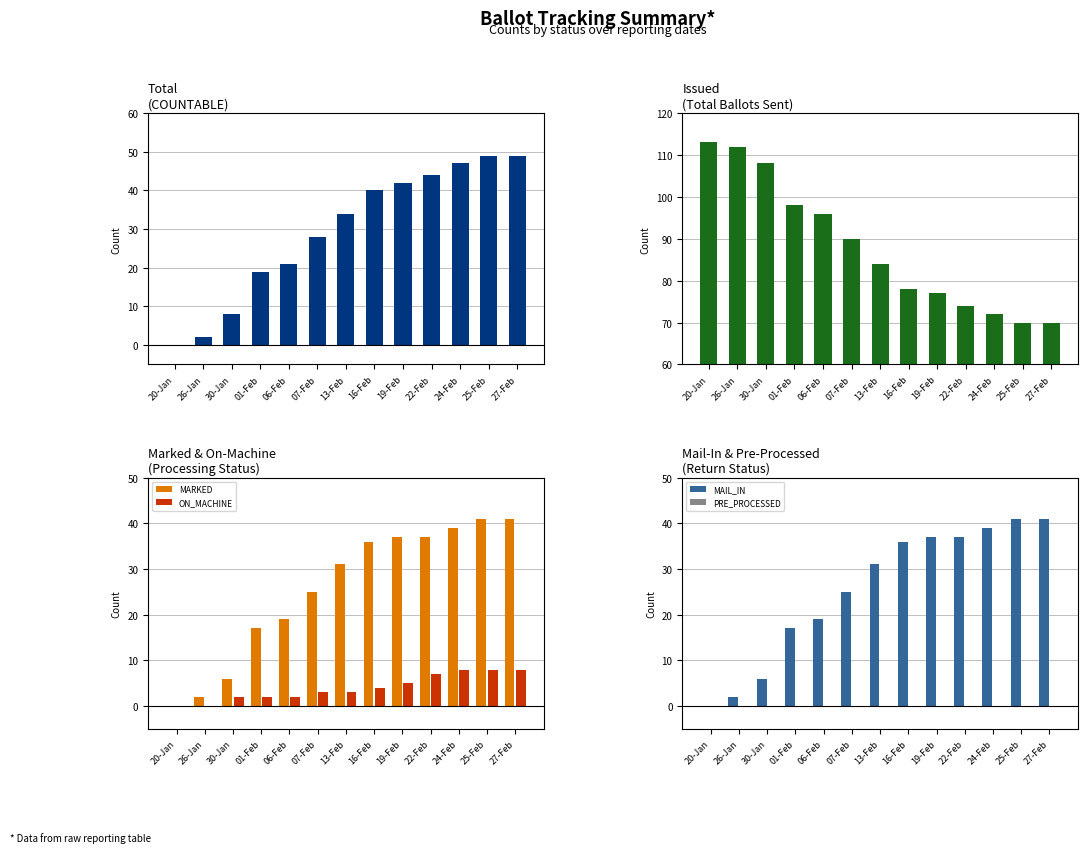

Reading right to left, extract all data points from this chart.

COUNTABLE: 49	49	47	44	42	40	34	28	21	19	8	2	0
ISSUED: 70	70	72	74	77	78	84	90	96	98	108	112	113
MARKED: 41	41	39	37	37	36	31	25	19	17	6	2	0
ON_MACHINE: 8	8	8	7	5	4	3	3	2	2	2	0	0
MAIL_IN: 41	41	39	37	37	36	31	25	19	17	6	2	0
PRE_PROCESSED: 0	0	0	0	0	0	0	0	0	0	0	0	0